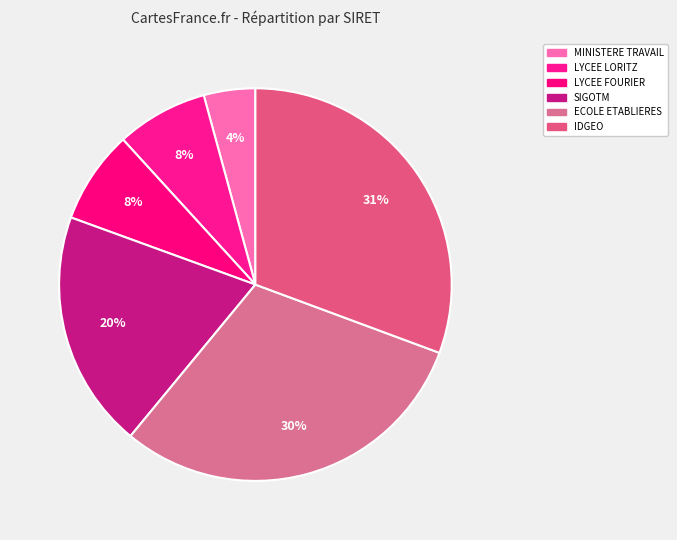

How many slices are in this pie chart?

6